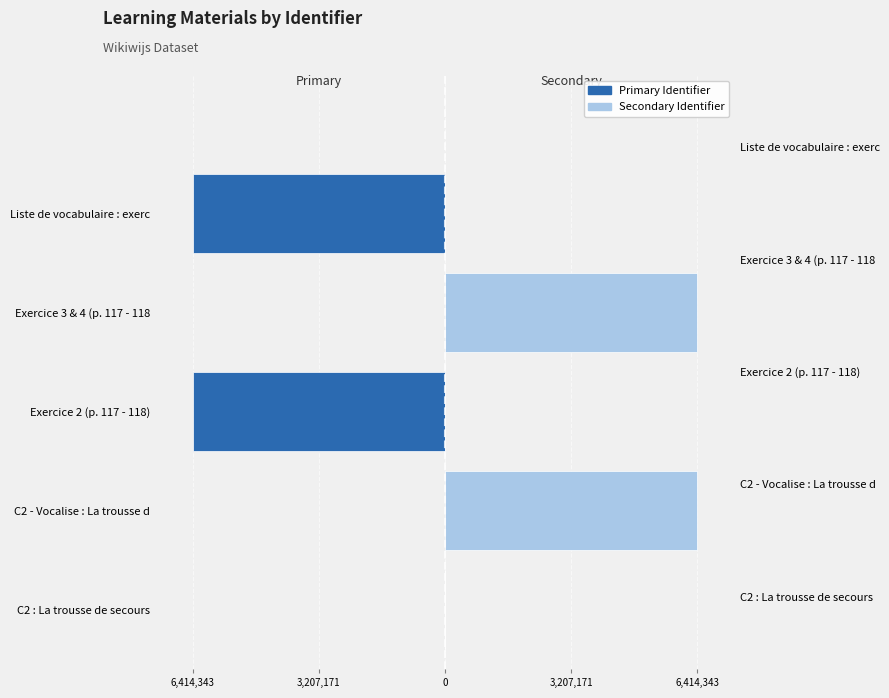

How many bars are there in each group?

2